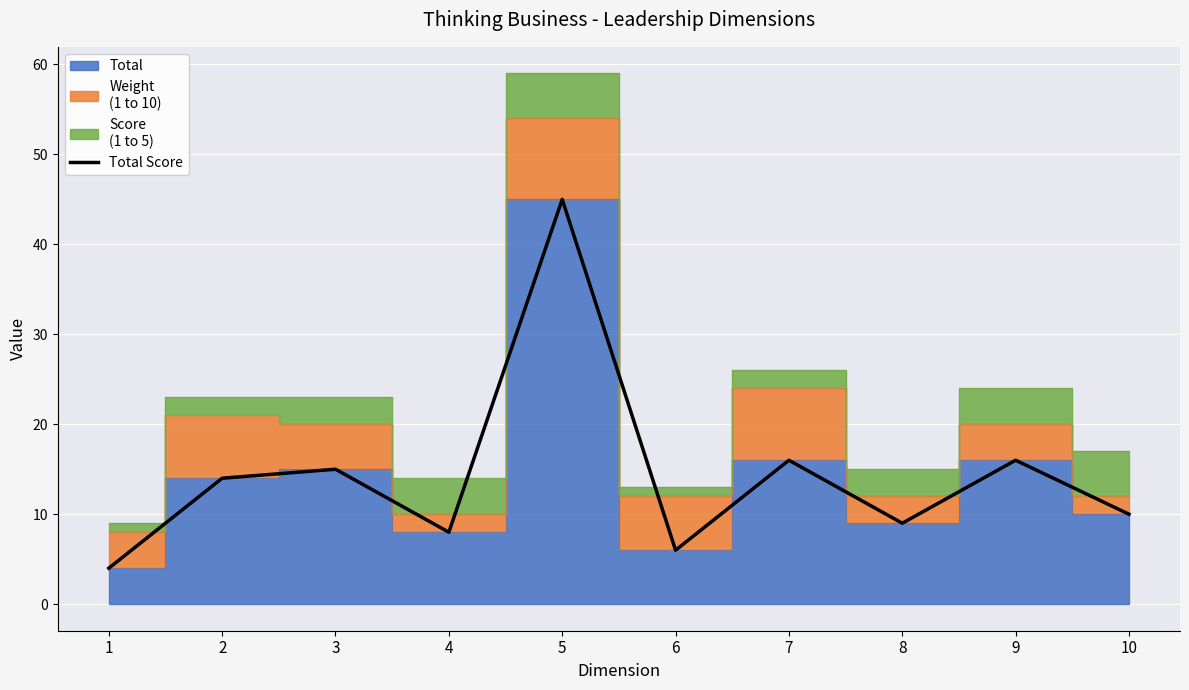

Which label corresponds to the smallest value in the chart?

1